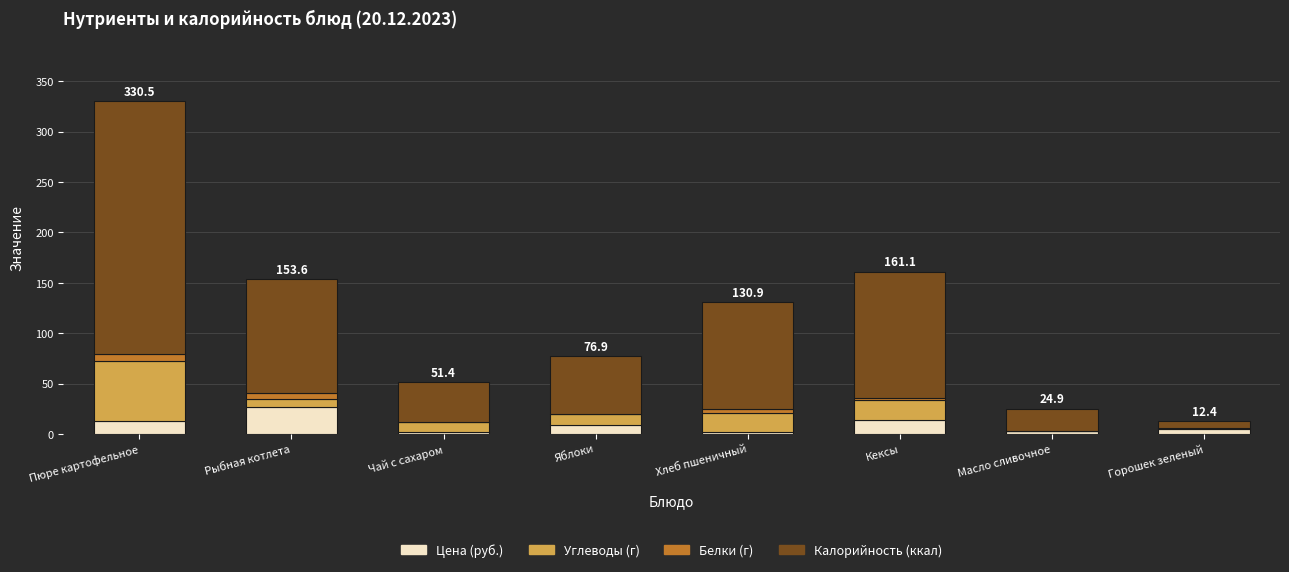

What is the total value across all series at Рыбная котлета?

153.6